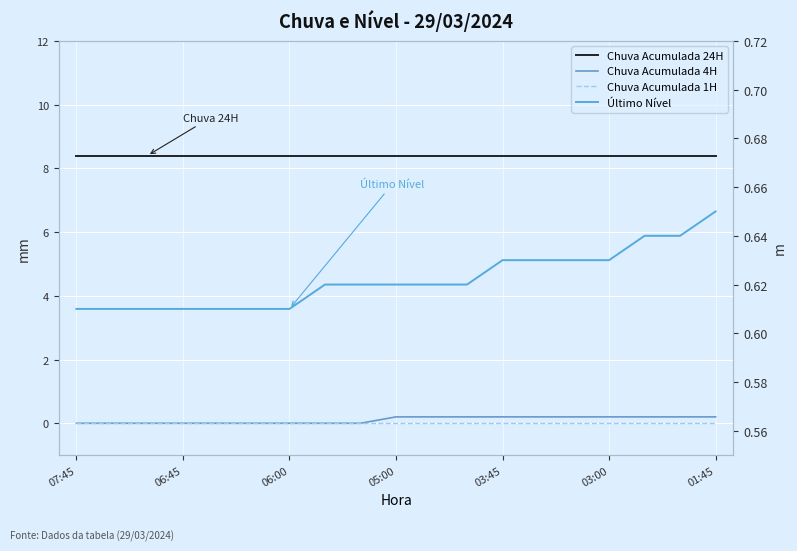

What is the difference between the maximum and minimum values in the Chuva Acumulada 4H series?

0.2